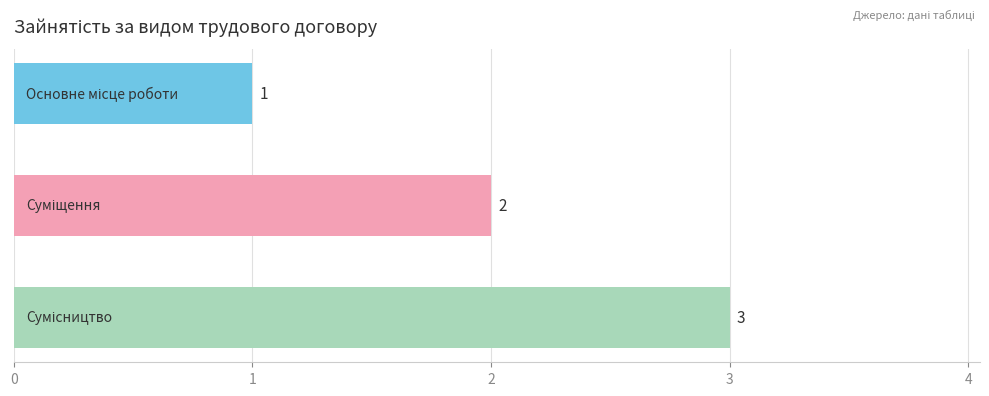

Count the values in the range 1 to 3.

3